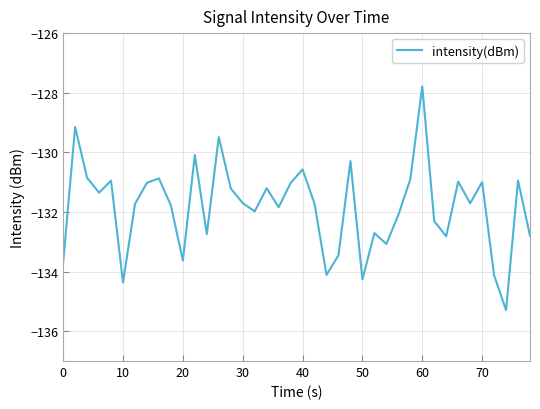

What is the greatest value displayed?

-127.8